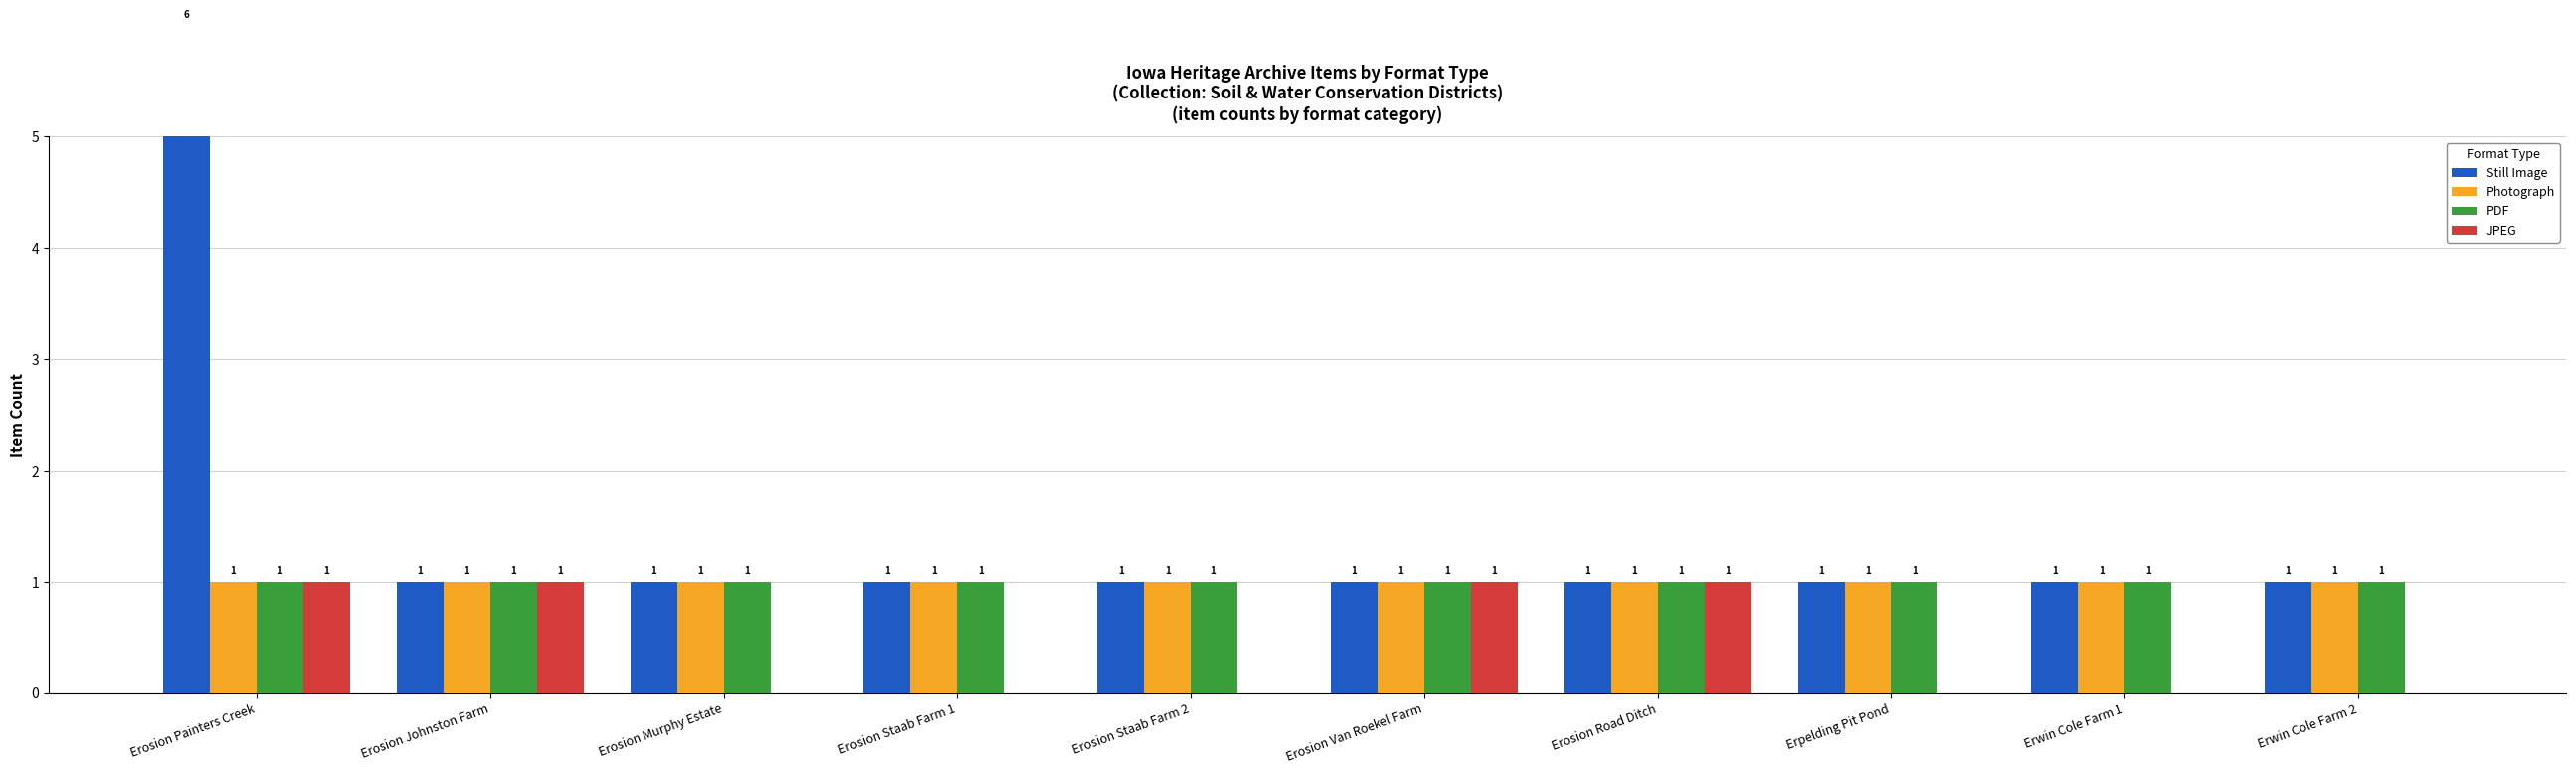

What is the label of the 3rd bar from the left?

Erosion Murphy Estate